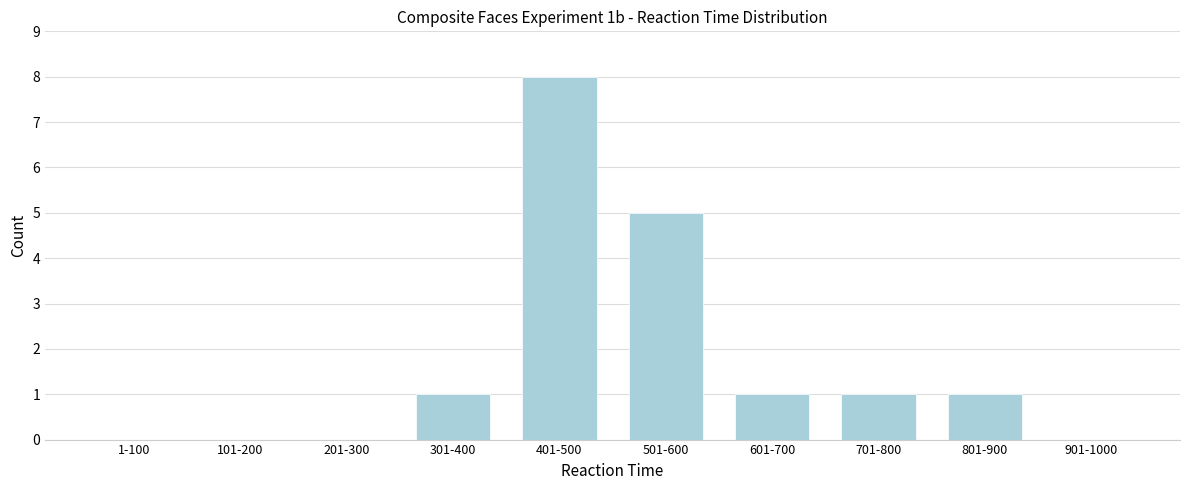

Reading left to right, extract all data points from this chart.

1-100=0	101-200=0	201-300=0	301-400=1	401-500=8	501-600=5	601-700=1	701-800=1	801-900=1	901-1000=0